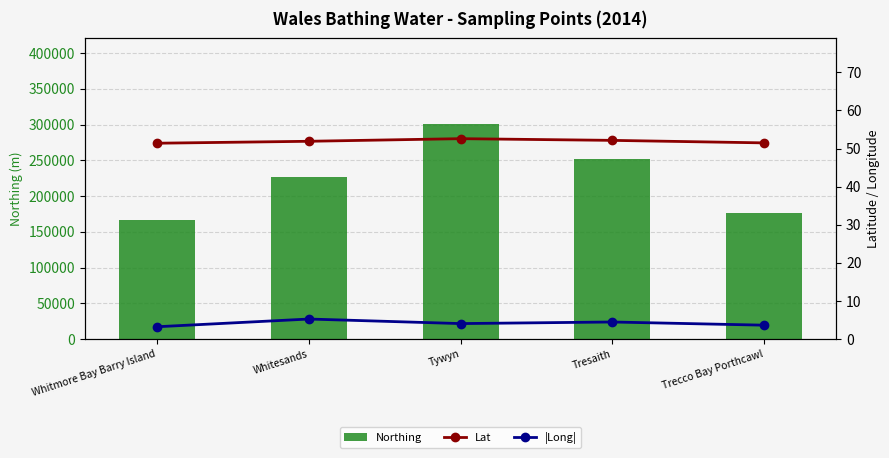

What is the highest value of the Lat series?

52.6